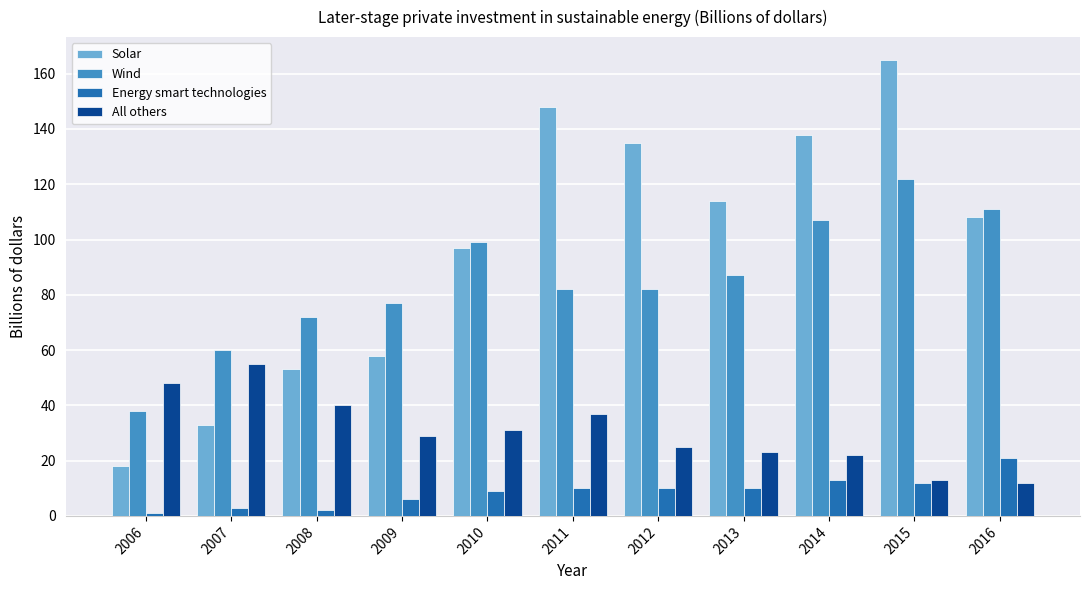

How many bars are there in total?

44